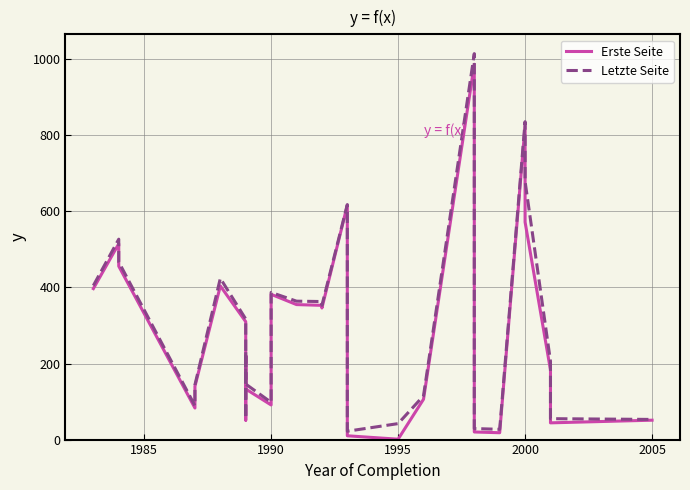

How many interior local peaks does the Erste Seite series have?

7